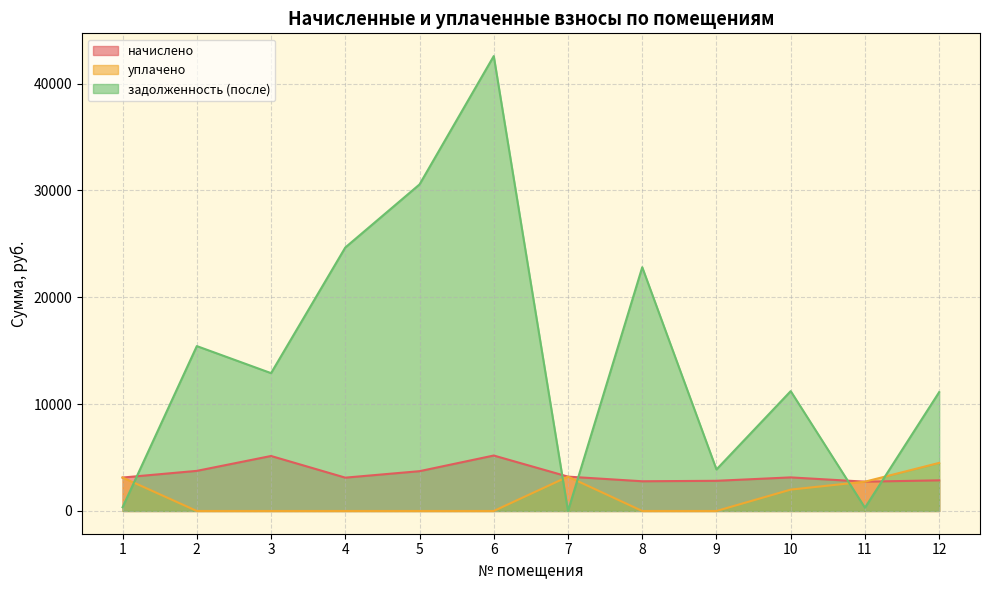

At which label does задолженность (после) first exceed 12899?

2